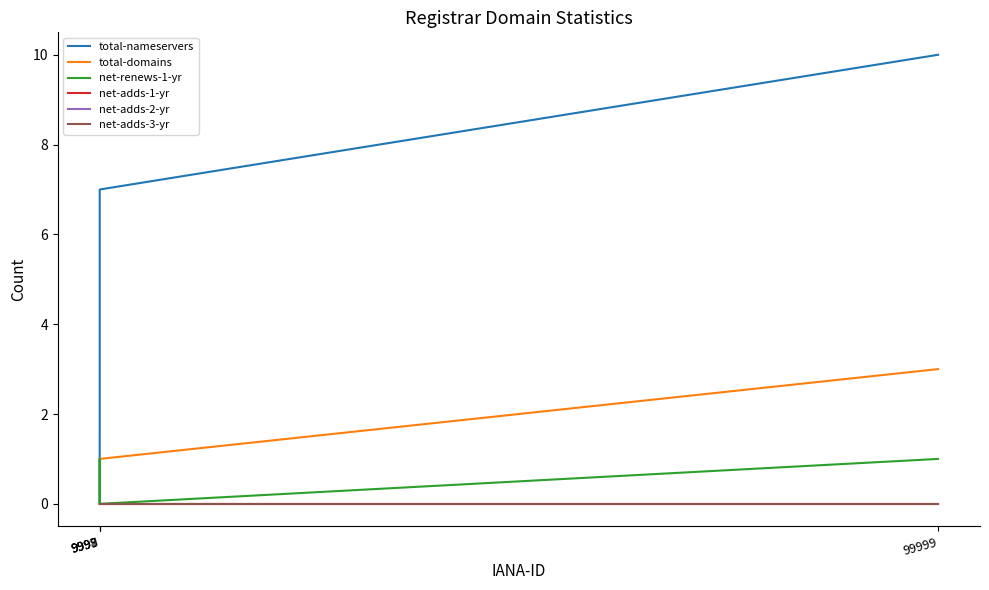

Is this an area chart (filled region under the line)?

No